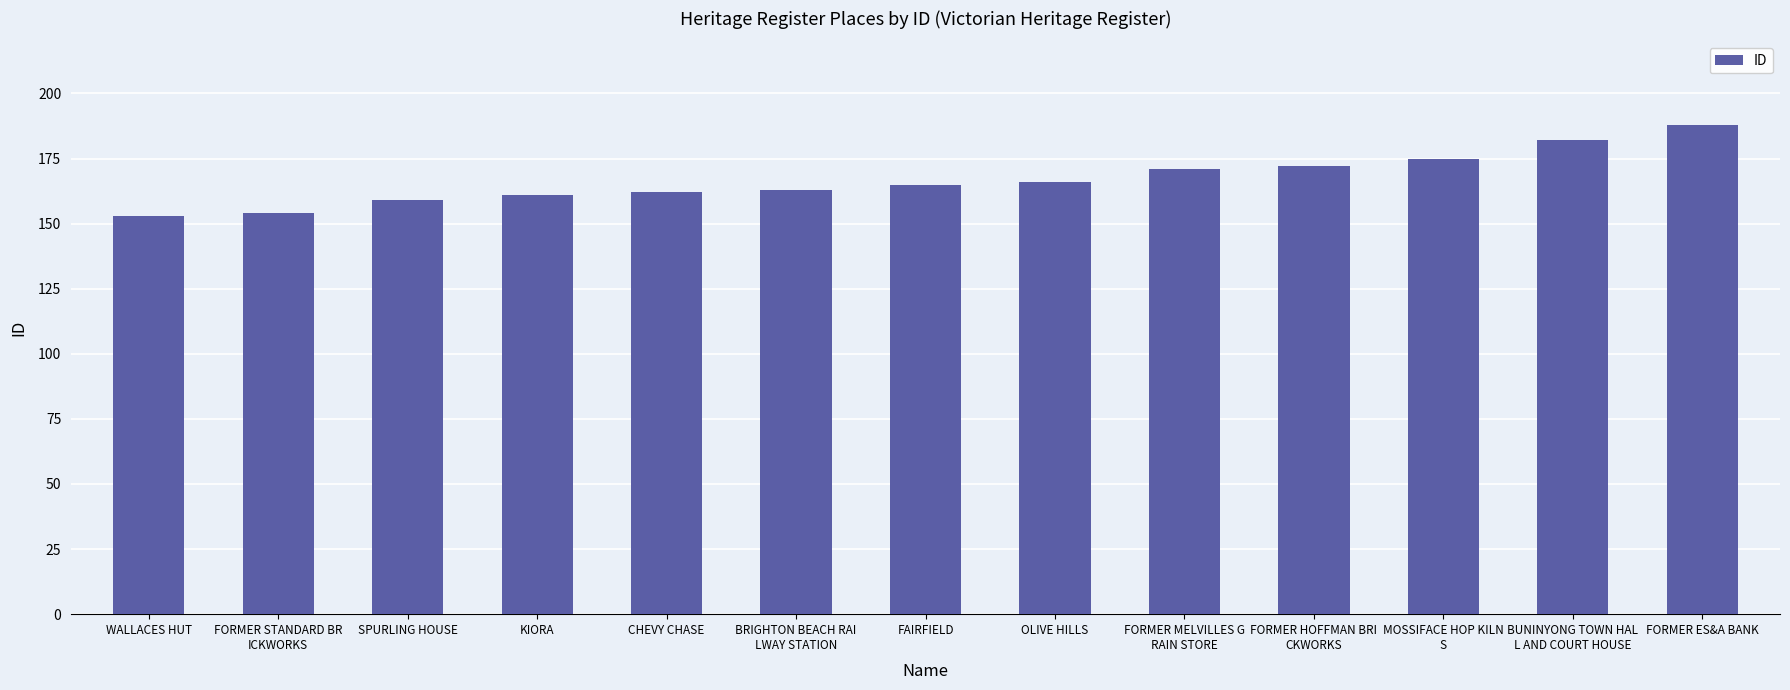

Reading right to left, list all the values displayed in this chart.

FORMER ES&A BANK=188	BUNINYONG TOWN HAL
L AND COURT HOUSE=182	MOSSIFACE HOP KILN
S=175	FORMER HOFFMAN BRI
CKWORKS=172	FORMER MELVILLES G
RAIN STORE=171	OLIVE HILLS=166	FAIRFIELD=165	BRIGHTON BEACH RAI
LWAY STATION=163	CHEVY CHASE=162	KIORA=161	SPURLING HOUSE=159	FORMER STANDARD BR
ICKWORKS=154	WALLACES HUT=153